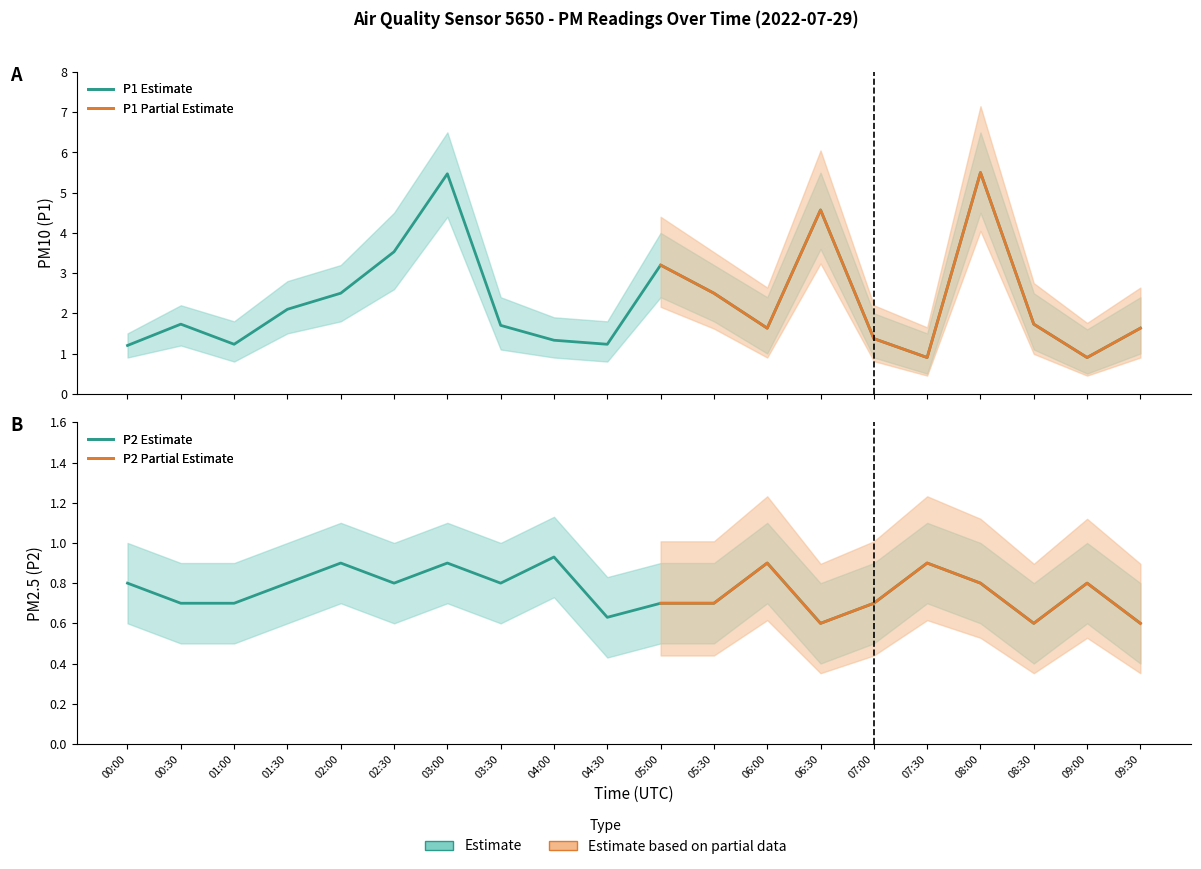

Where is the first local minimum for P2?

02:30